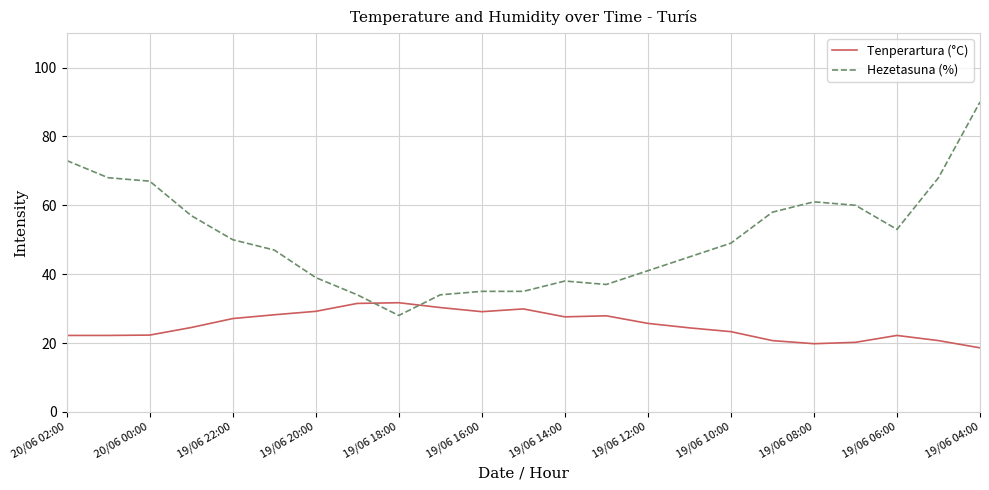

Rank the series by their maximum value, from lowest to highest.

Tenperartura (°C), Hezetasuna (%)